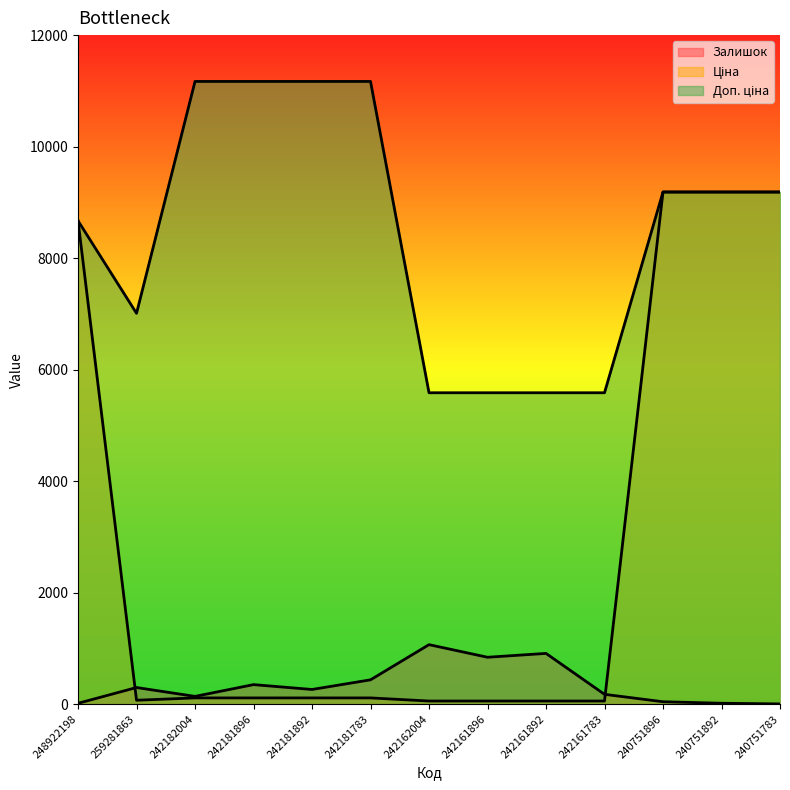

What are all the series names shown in the legend?

Залишок, Ціна, Доп. ціна